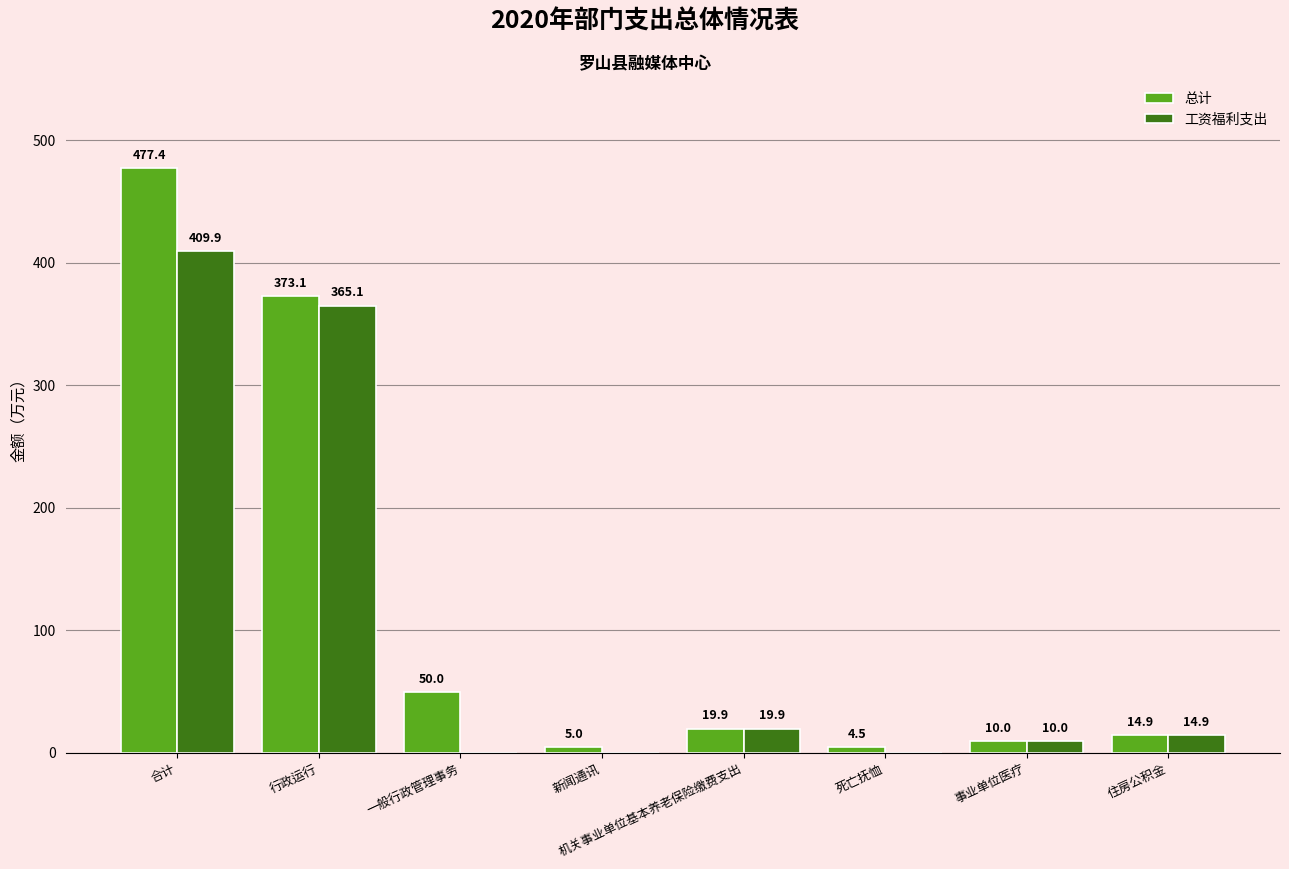

True or false: 总计 has a value of 734.3 at 合计.

False